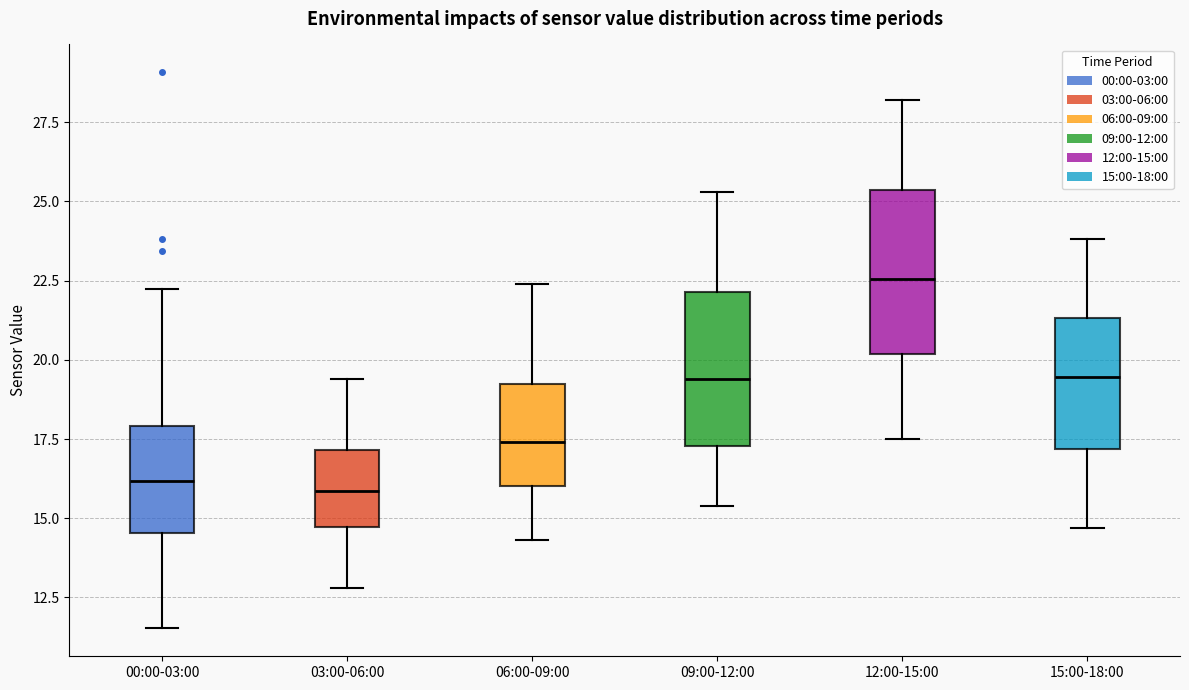

Reading left to right, read every box against the y-axis: the position of its median line, the range the box covers, and the ends of its whiskers. The values are not printed on the chart, so give them approximately, as read against the axis.

00:00-03:00: median 16.0, box 14.5 to 18.0, whiskers 11.5 to 22.0
03:00-06:00: median 16.0, box 14.5 to 17.0, whiskers 13.0 to 19.5
06:00-09:00: median 17.5, box 16.0 to 19.5, whiskers 14.5 to 22.5
09:00-12:00: median 19.5, box 17.5 to 22.0, whiskers 15.5 to 25.5
12:00-15:00: median 22.5, box 20.0 to 25.5, whiskers 17.5 to 28.0
15:00-18:00: median 19.5, box 17.0 to 21.5, whiskers 14.5 to 24.0